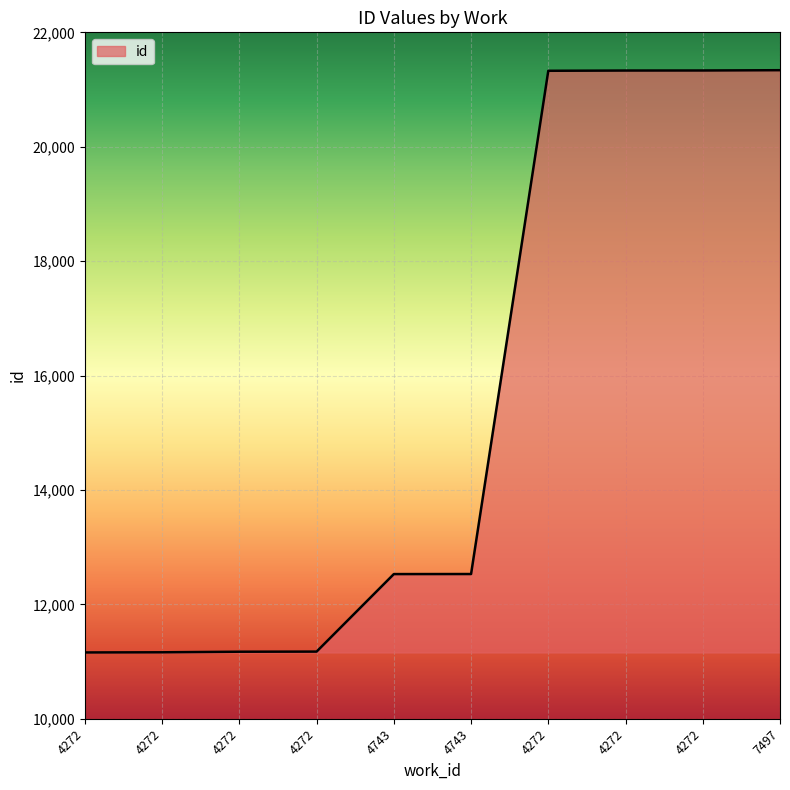

What is the label of the 1st point from the right?

7497